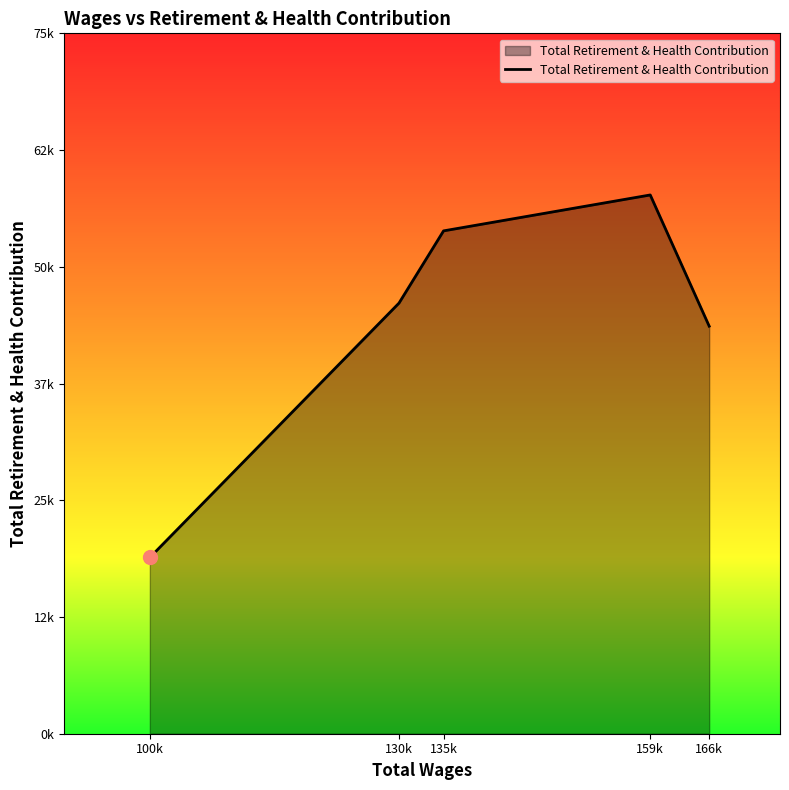

What is the label of the 1st point from the right?

166k